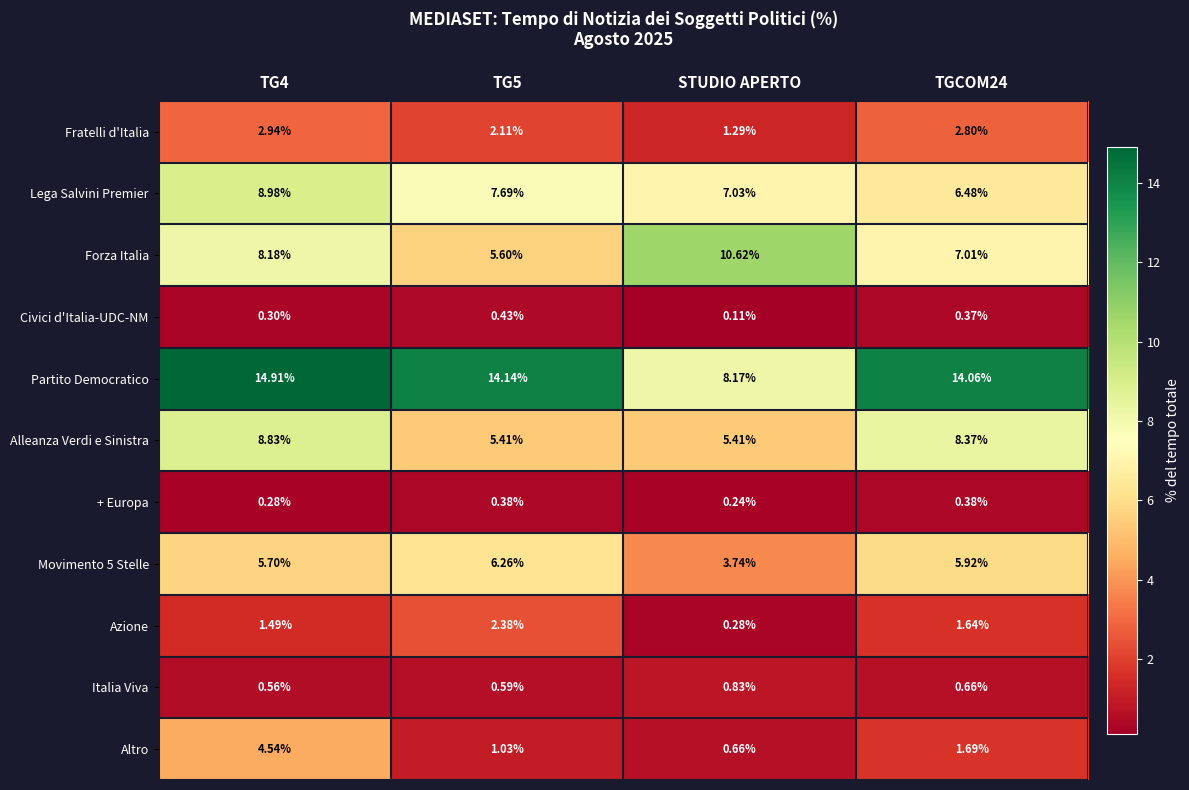

At which label is + Europa closest to 0?

STUDIO APERTO